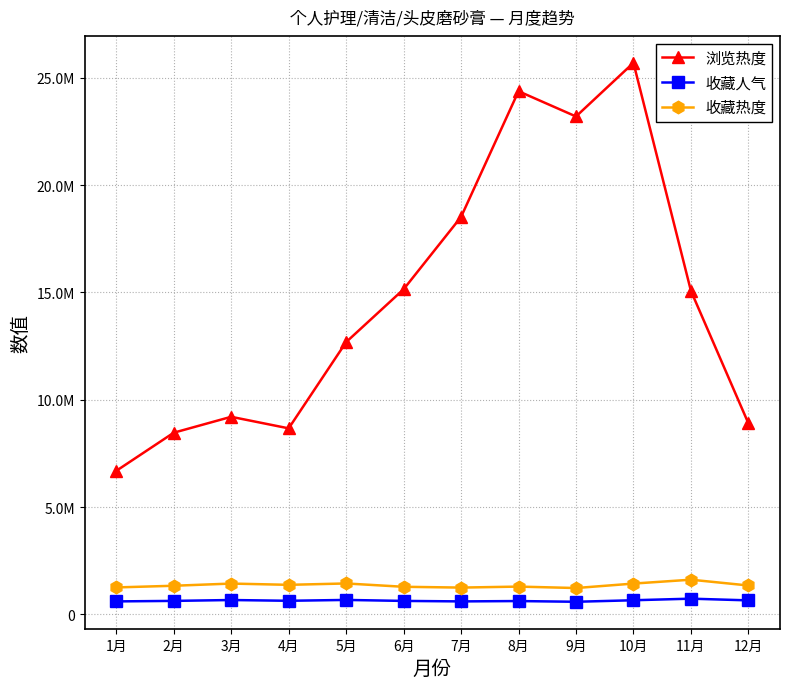

True or false: 收藏热度 has a value of 1254299 at 1月.

True